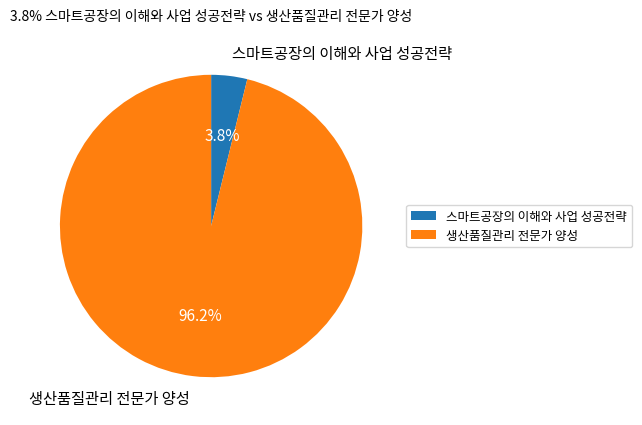

Between 생산품질관리 전문가 양성 and 스마트공장의 이해와 사업 성공전략, which is larger?

생산품질관리 전문가 양성